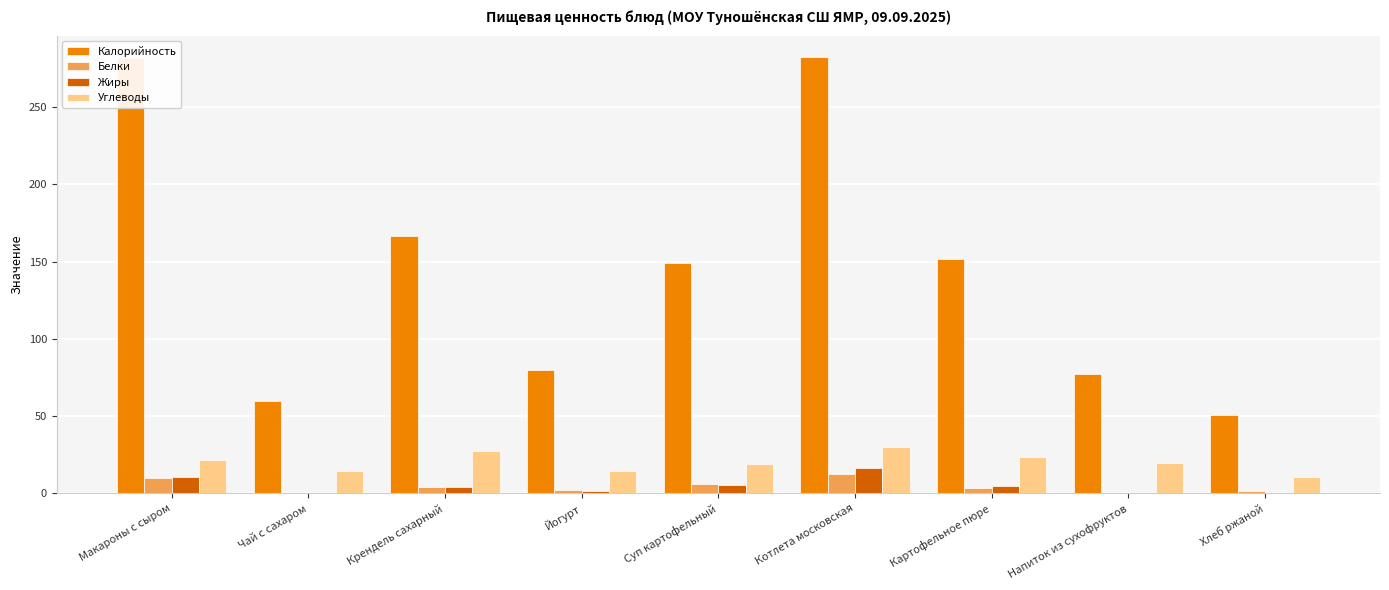

Which series has the widest spread of values?

Калорийность